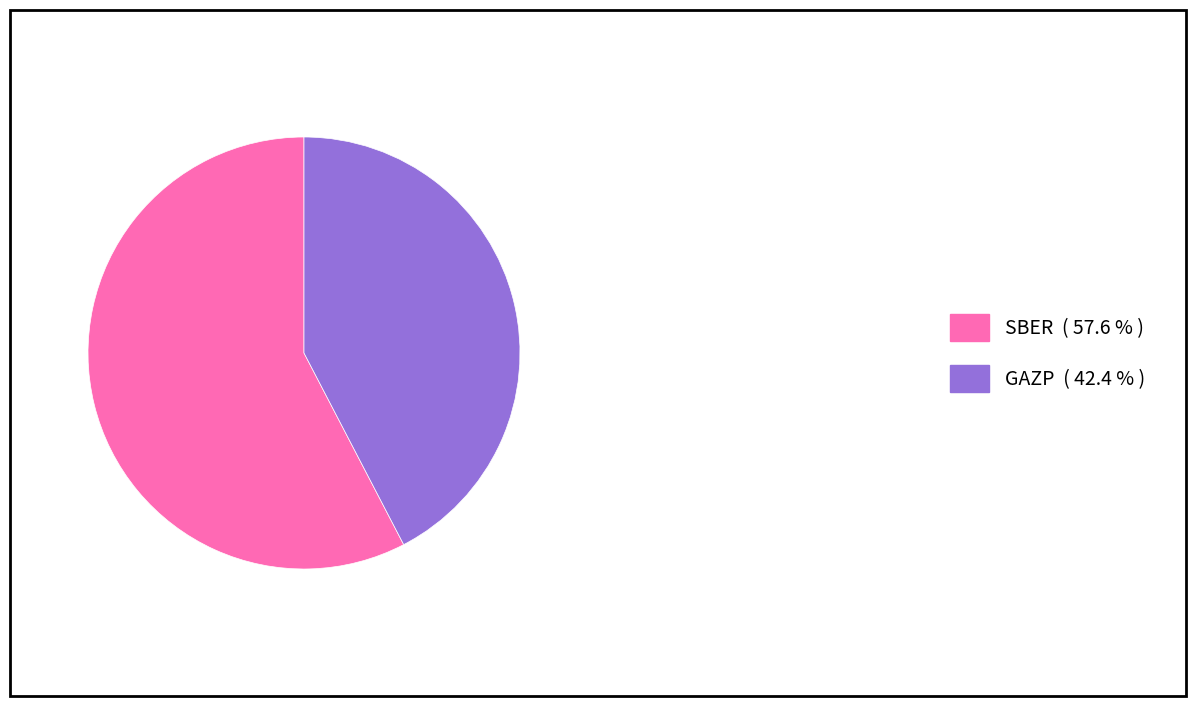

Between SBER ( 57.6 % ) and GAZP ( 42.4 % ), which is larger?

SBER ( 57.6 % )